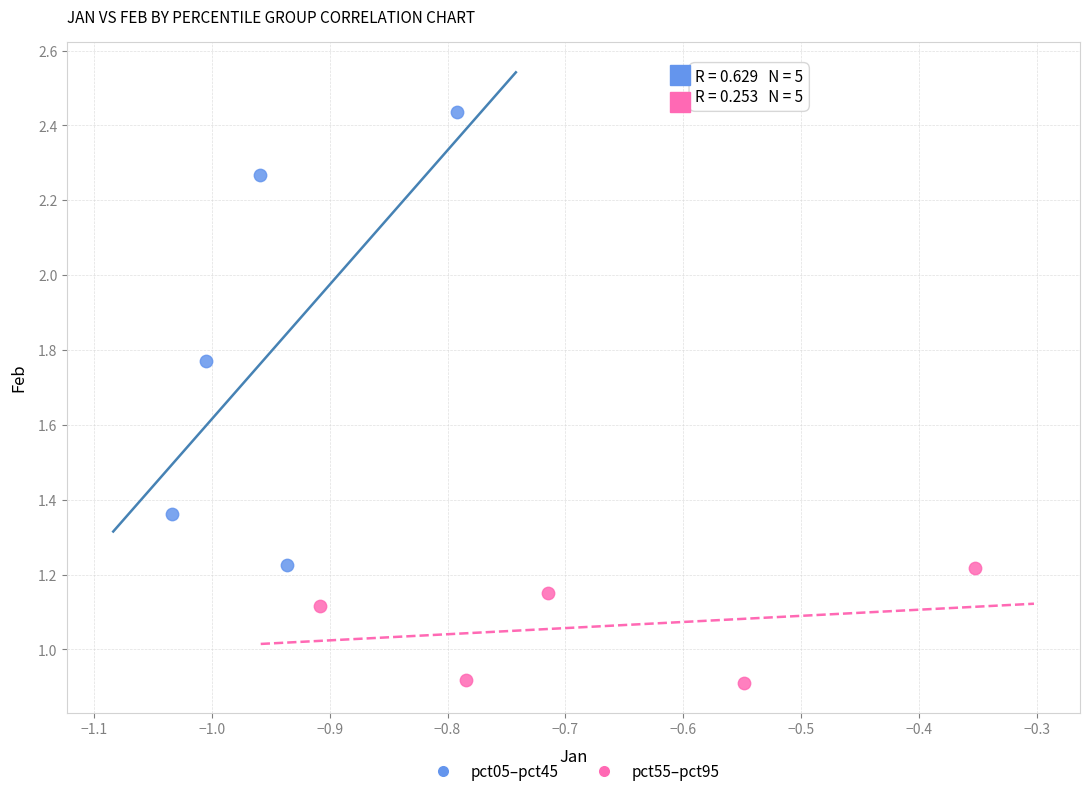

Which series has the largest Y range (max minus min)?

pct05–pct45